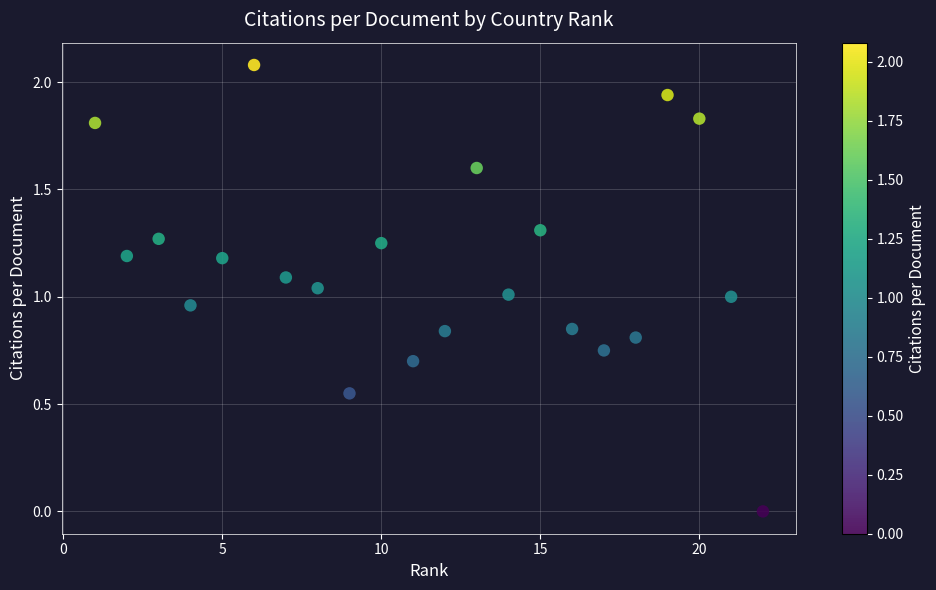

What is the range of Y values (max minus min)?

2.1